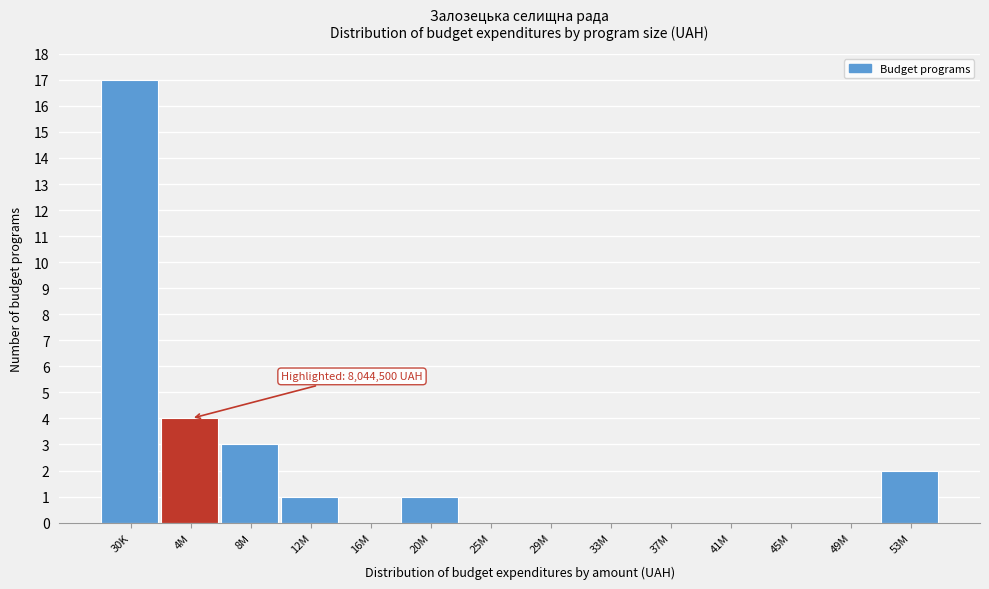

Reading left to right, what are all the values shown in this chart?

30K=17	4M=4	8M=3	12M=1	16M=0	20M=1	25M=0	29M=0	33M=0	37M=0	41M=0	45M=0	49M=0	53M=2